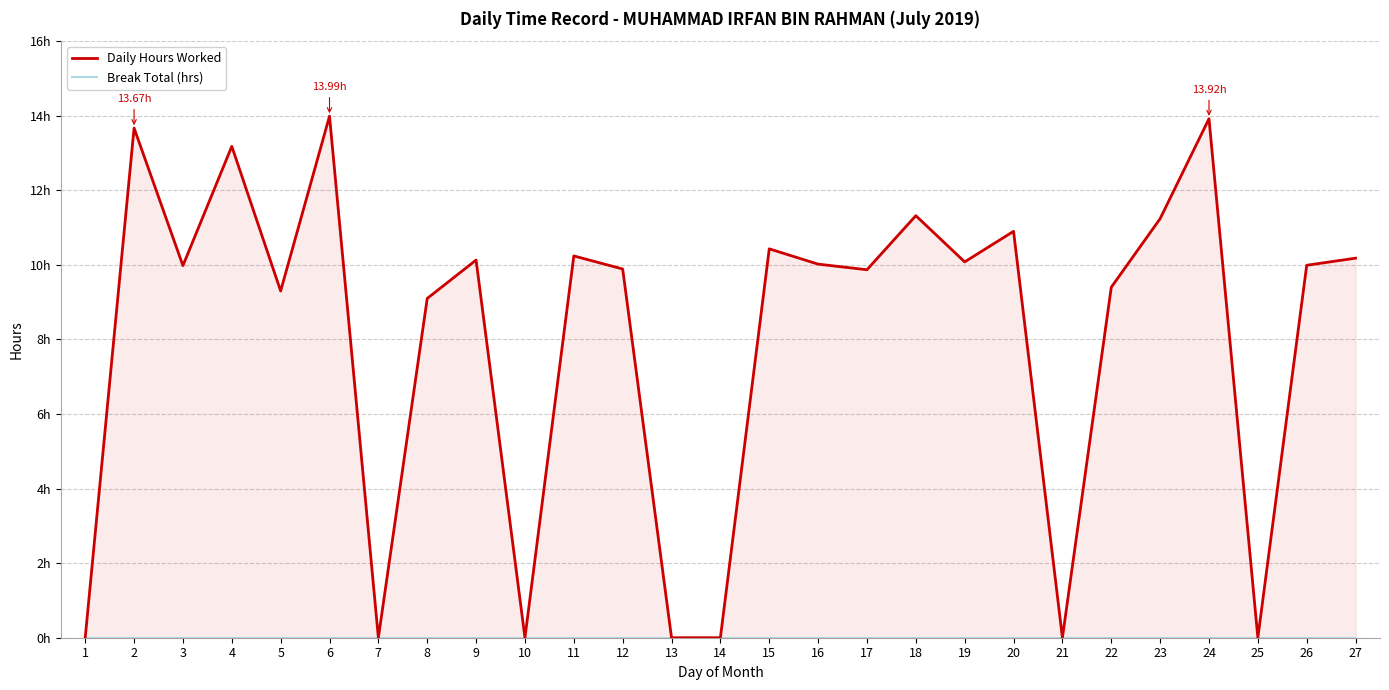

Reading left to right, transcribe all the data shown in this chart.

Daily Hours Worked: 1=0.0	2=13.7	3=10.0	4=13.2	5=9.3	6=14.0	7=0.0	8=9.1	9=10.1	10=0.0	11=10.2	12=9.9	13=0.0	14=0.0	15=10.4	16=10.0	17=9.9	18=11.3	19=10.1	20=10.9	21=0.0	22=9.4	23=11.2	24=13.9	25=0.0	26=10.0	27=10.2
Break Total (hrs): 1=0.0	2=0.0	3=0.0	4=0.0	5=0.0	6=0.0	7=0.0	8=0.0	9=0.0	10=0.0	11=0.0	12=0.0	13=0.0	14=0.0	15=0.0	16=0.0	17=0.0	18=0.0	19=0.0	20=0.0	21=0.0	22=0.0	23=0.0	24=0.0	25=0.0	26=0.0	27=0.0